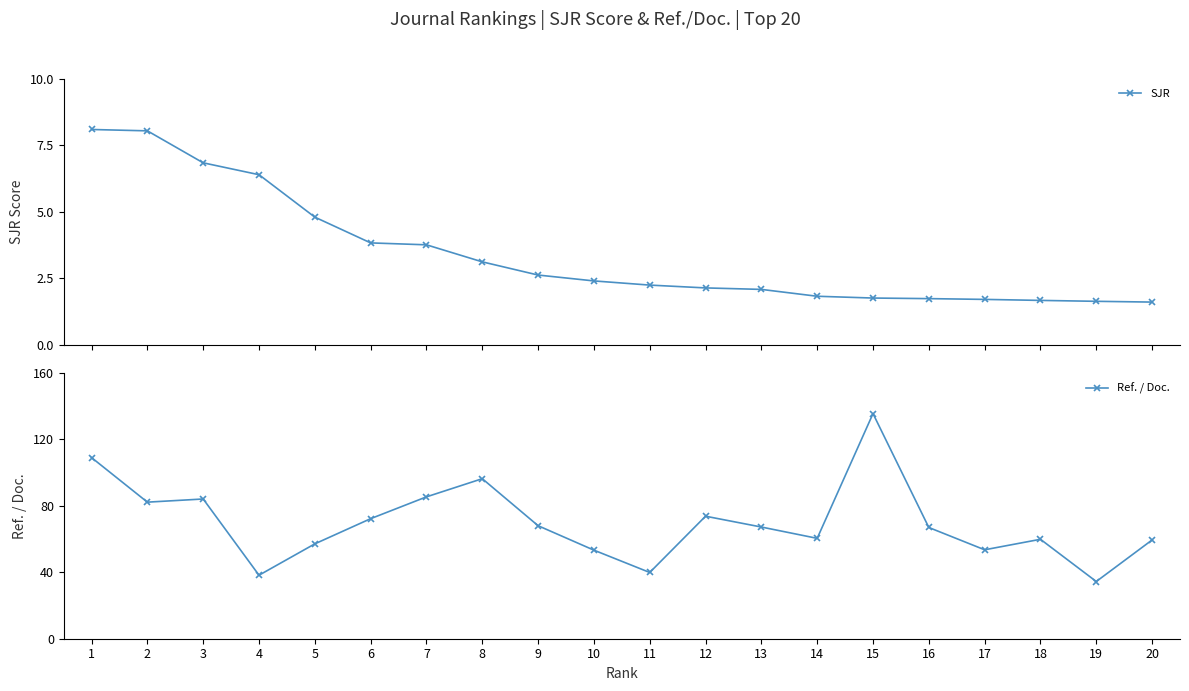

Is it true that SJR equals 2.2 at 3?

False